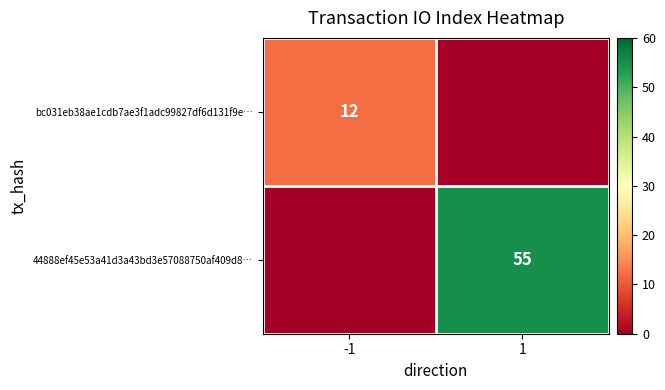

How many data points does each series have?

2